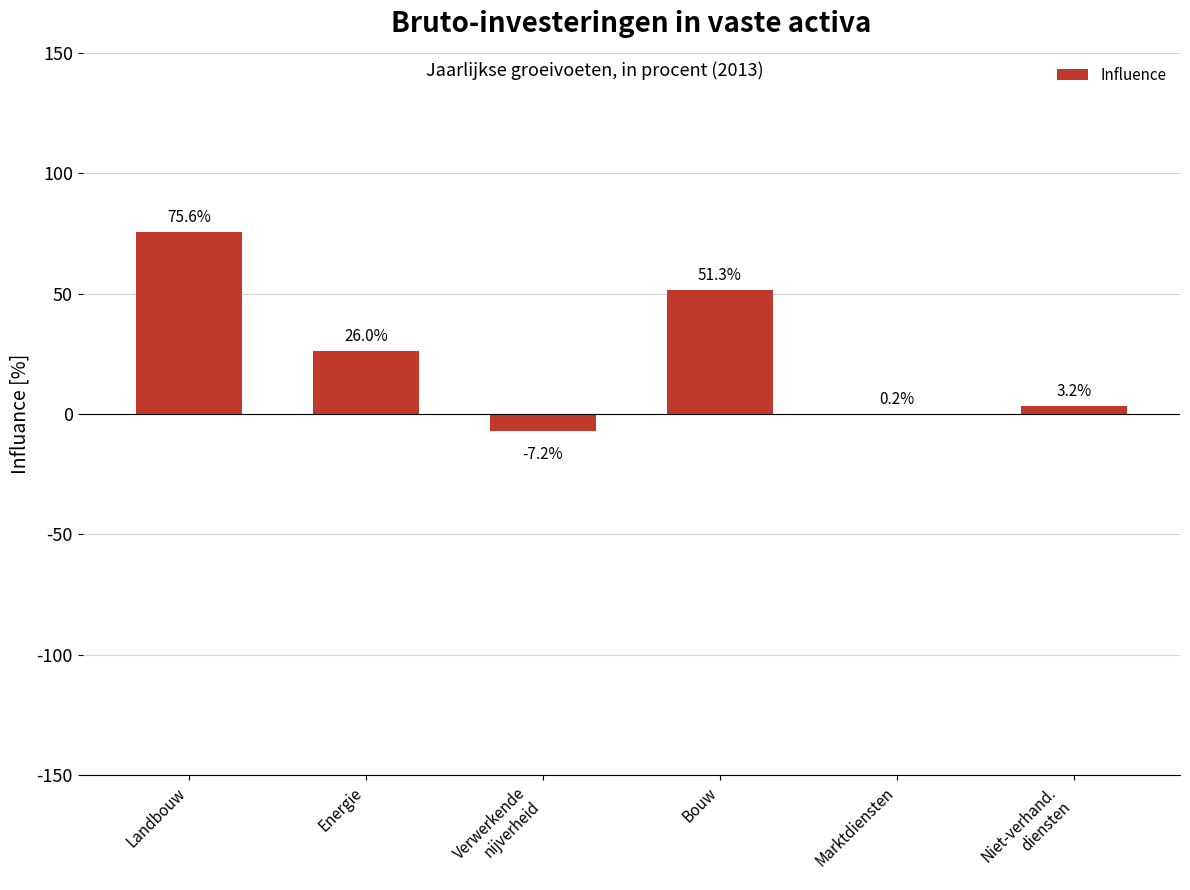

What is the sum of all values?

149.1